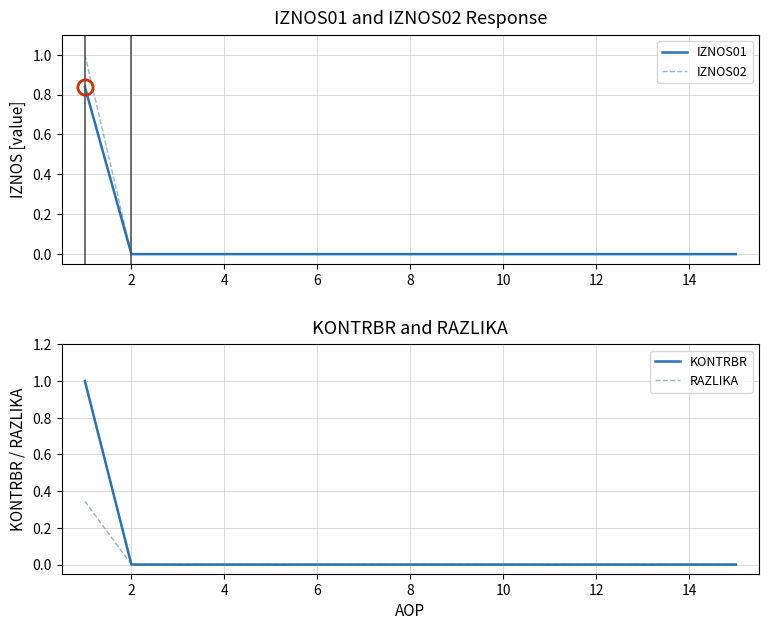

True or false: IZNOS02 has a value of 0.0 at 12.

True